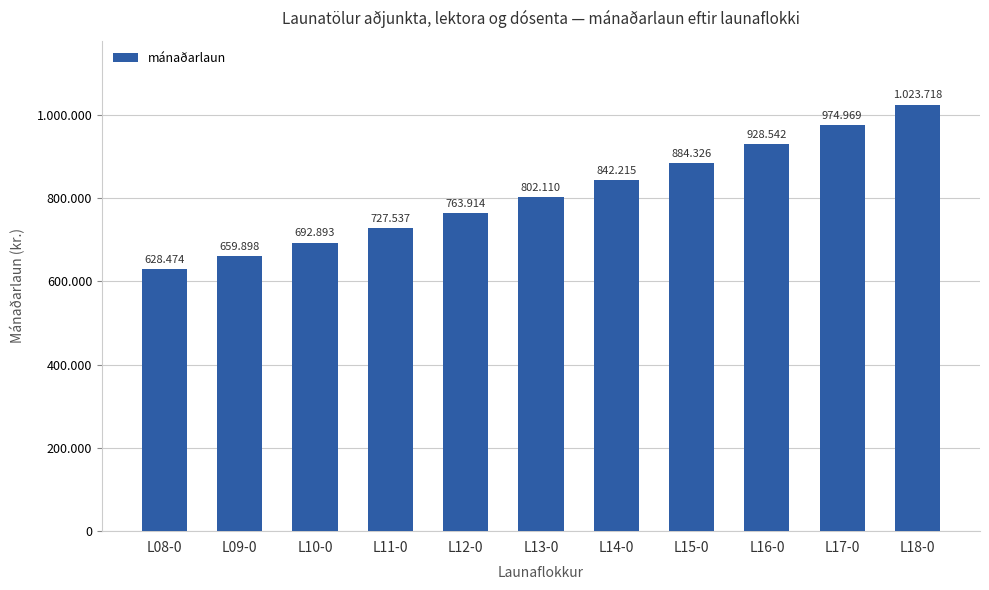

What is the ratio of the value at L17-0 to the value at L18-0?

1.0